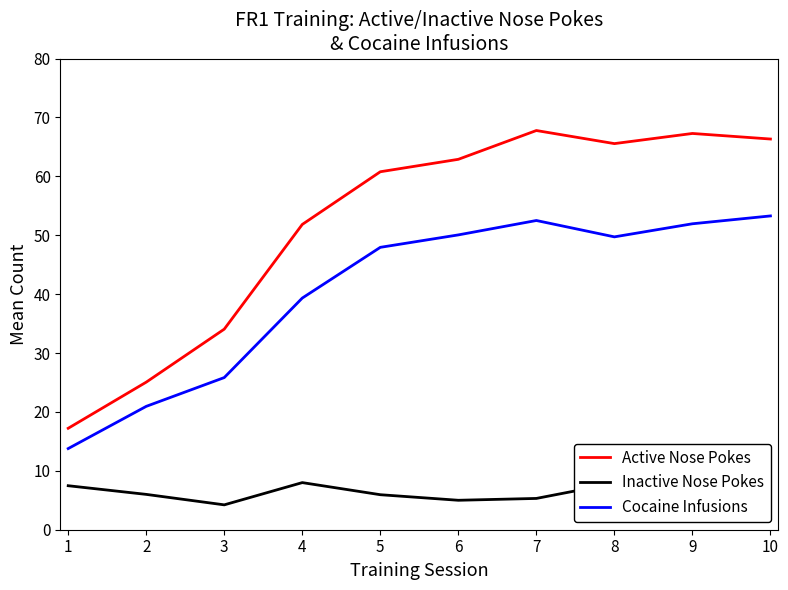

Reading left to right, list all the values displayed in this chart.

Active Nose Pokes: 1=17.2	2=25.1	3=34.1	4=51.8	5=60.8	6=62.9	7=67.8	8=65.6	9=67.3	10=66.3
Inactive Nose Pokes: 1=7.5	2=6.0	3=4.2	4=8.0	5=5.9	6=5.0	7=5.3	8=7.9	9=6.3	10=8.3
Cocaine Infusions: 1=13.8	2=20.9	3=25.8	4=39.3	5=47.9	6=50.1	7=52.5	8=49.7	9=51.9	10=53.3